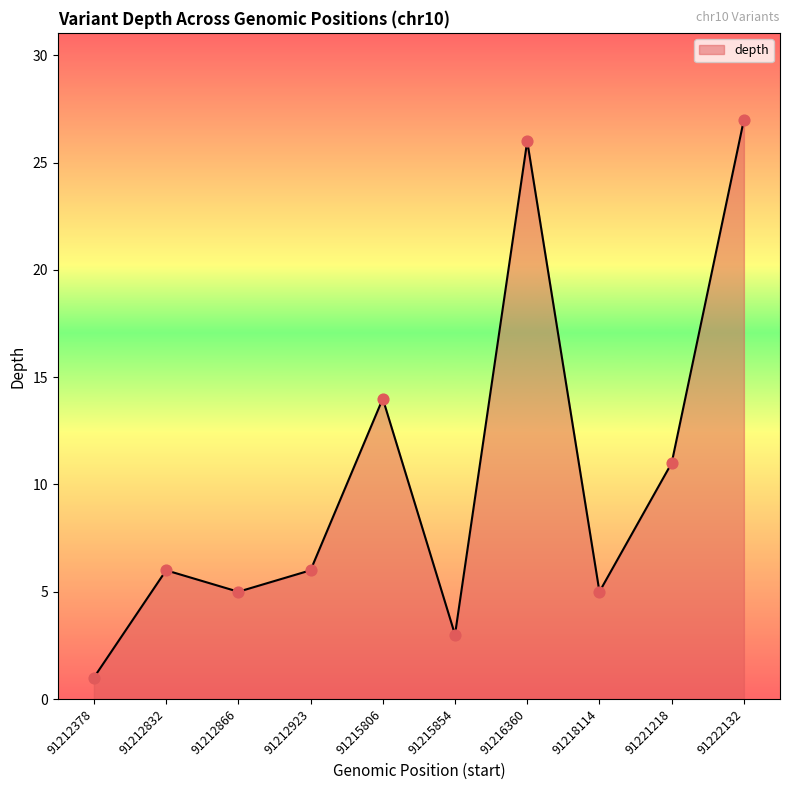

Which has a higher value, 91221218 or 91212832?

91221218